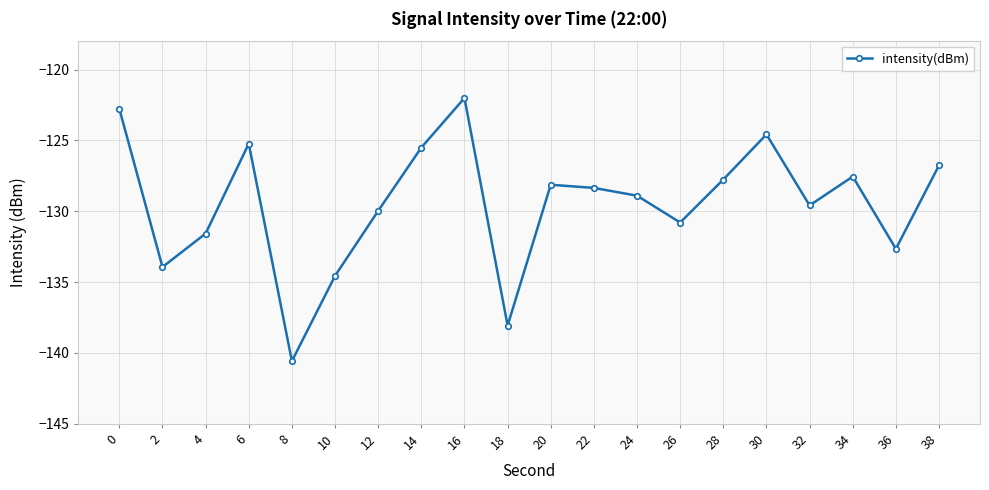

Which has a higher value, 24 or 32?

24